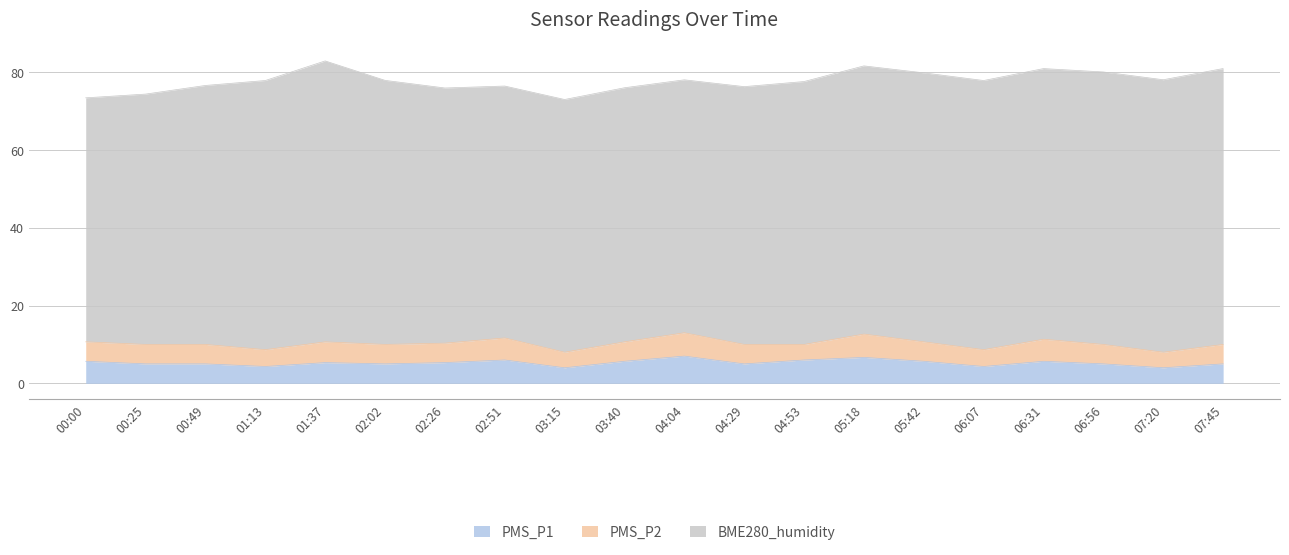

The value of PMS_P1 at 04:53 is 6.0. True or false?

True